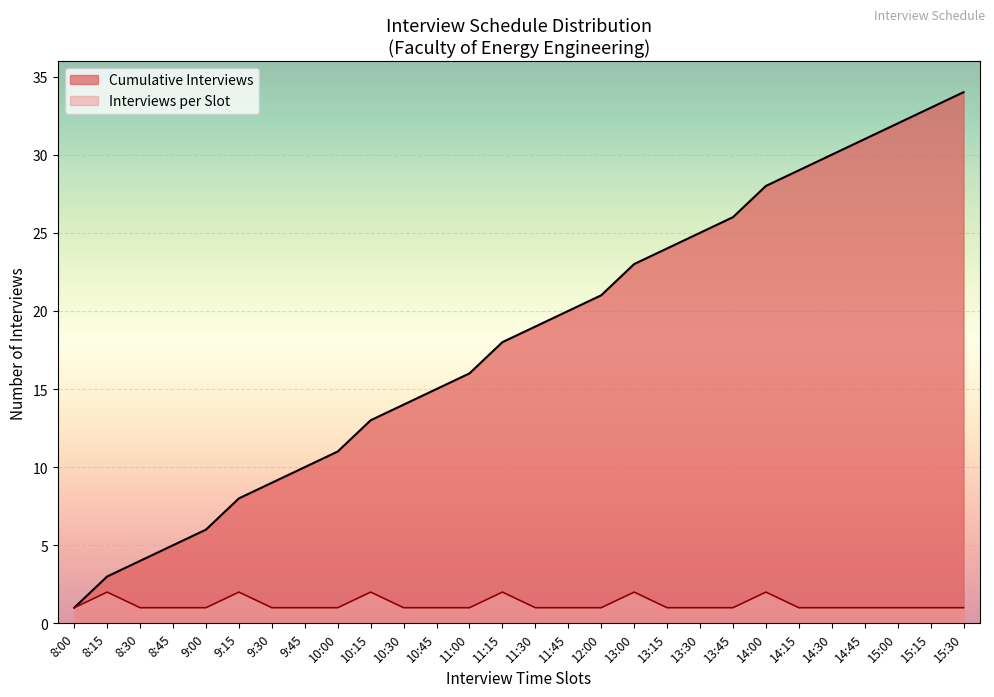

The value of Interviews per Hour at 11:45 is 1. True or false?

True